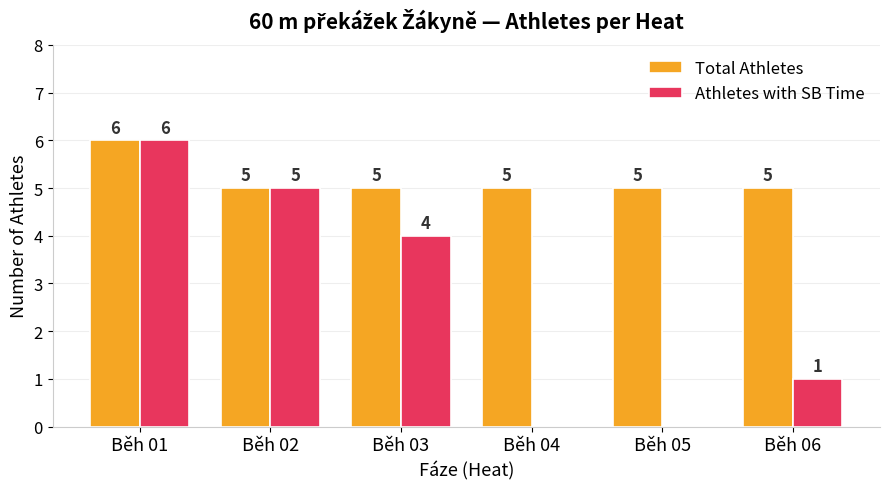

Reading left to right, what are all the values shown in this chart?

Total Athletes: Běh 01=6	Běh 02=5	Běh 03=5	Běh 04=5	Běh 05=5	Běh 06=5
Athletes with SB Time: Běh 01=6	Běh 02=5	Běh 03=4	Běh 04=0	Běh 05=0	Běh 06=1